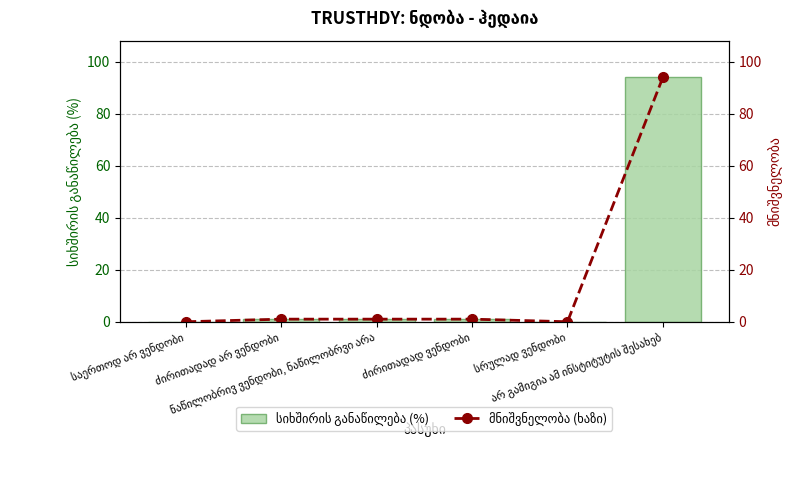

What is the difference between the second highest and minimum values in the მნიშვნელობა (ხაზი) series?

1